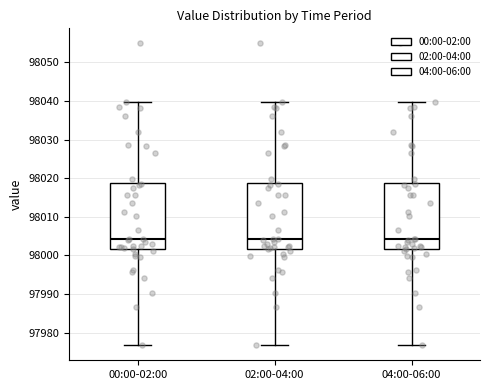

Reading left to right, transcribe this box plot: for each box, give where its median line is, the range the box spans, and where its two whiskers end, as read against the y-axis. The values are not printed on the chart, so give them approximately, as read against the axis.

00:00-02:00: median 98004, box 98002 to 98019, whiskers 97977 to 98040
02:00-04:00: median 98004, box 98002 to 98019, whiskers 97977 to 98040
04:00-06:00: median 98004, box 98002 to 98019, whiskers 97977 to 98040